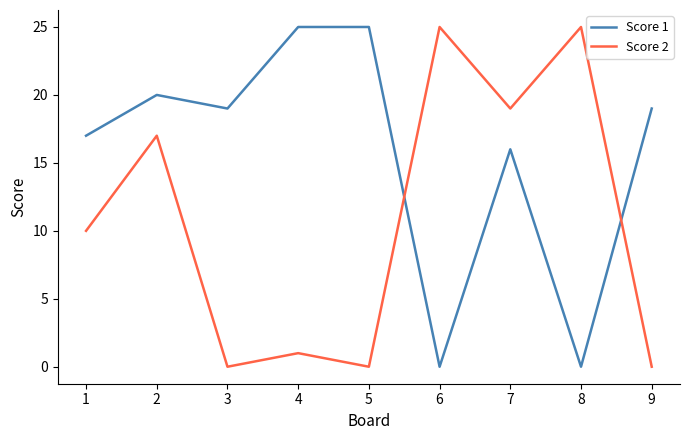

What is the spread (max minus min) of values at 5?

25